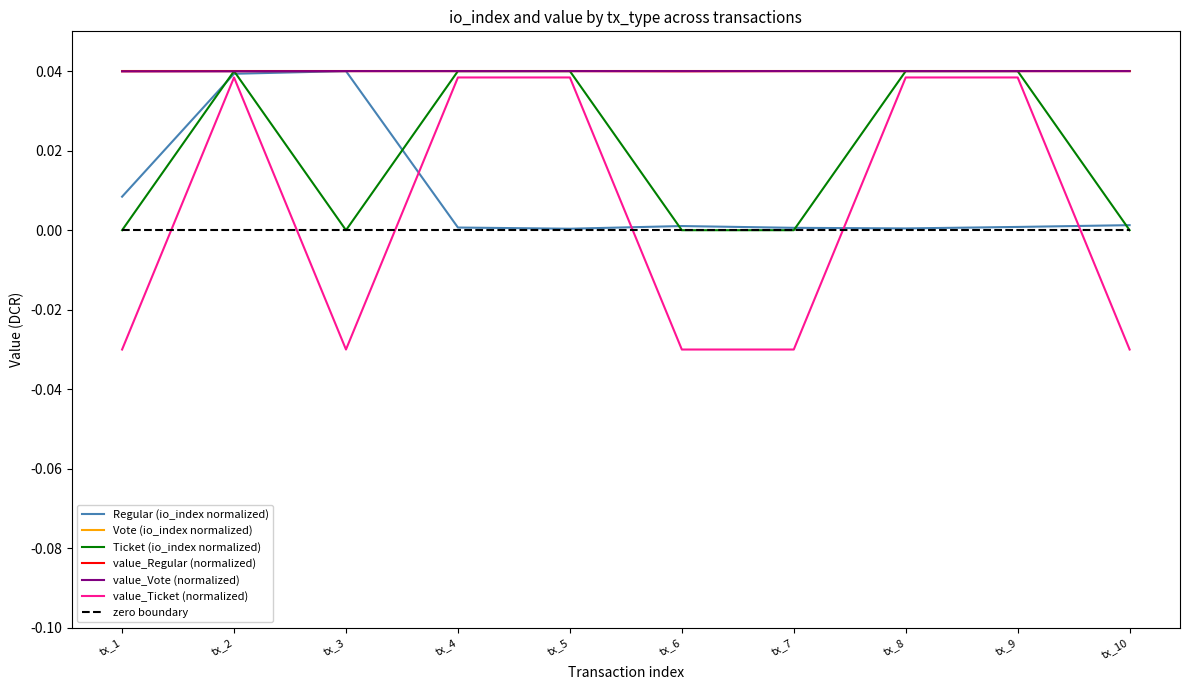

At how many categories does at least one series exceed 0?

10